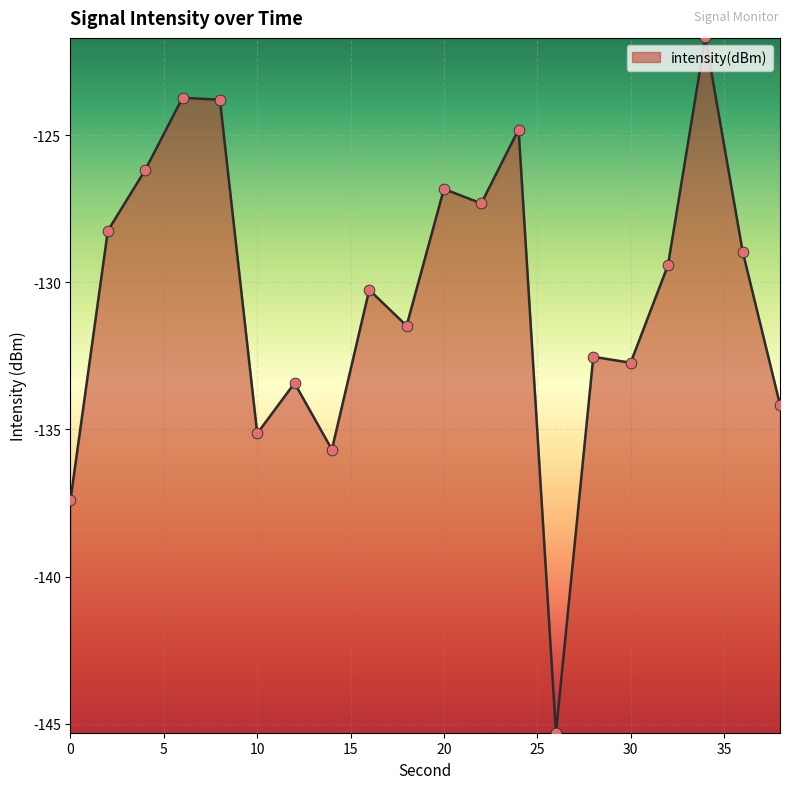

What is the maximum value shown in the chart?

-121.7